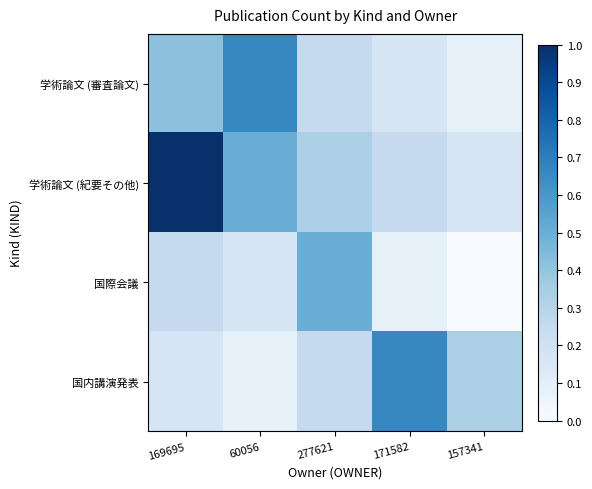

What is the spread (max minus min) of values at 171582?

0.6